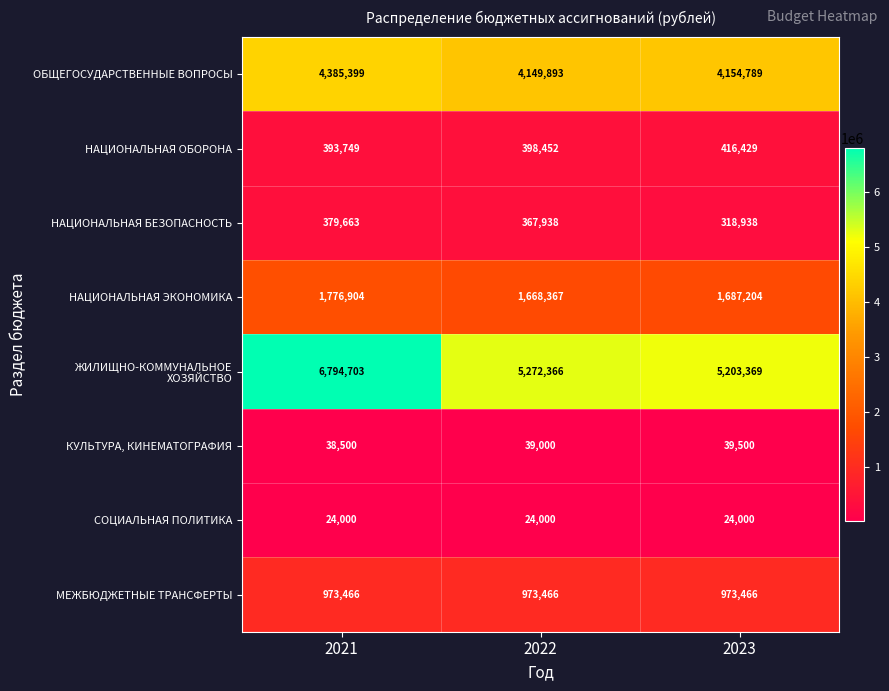

At which category is the sum across all series the highest?

2021